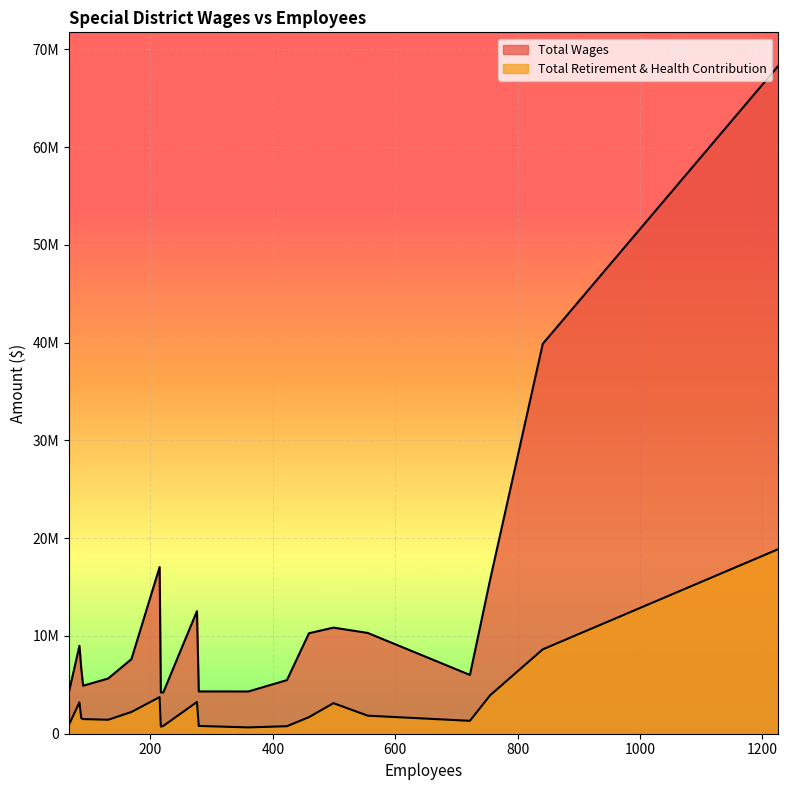

What is the average value of the Total Retirement & Health Contribution series?

3052850